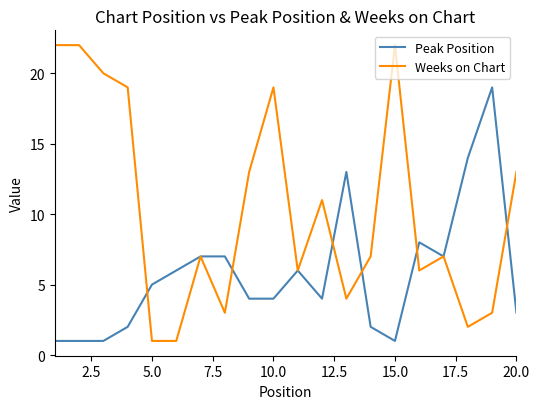

Which series has the widest spread of values?

Weeks on Chart